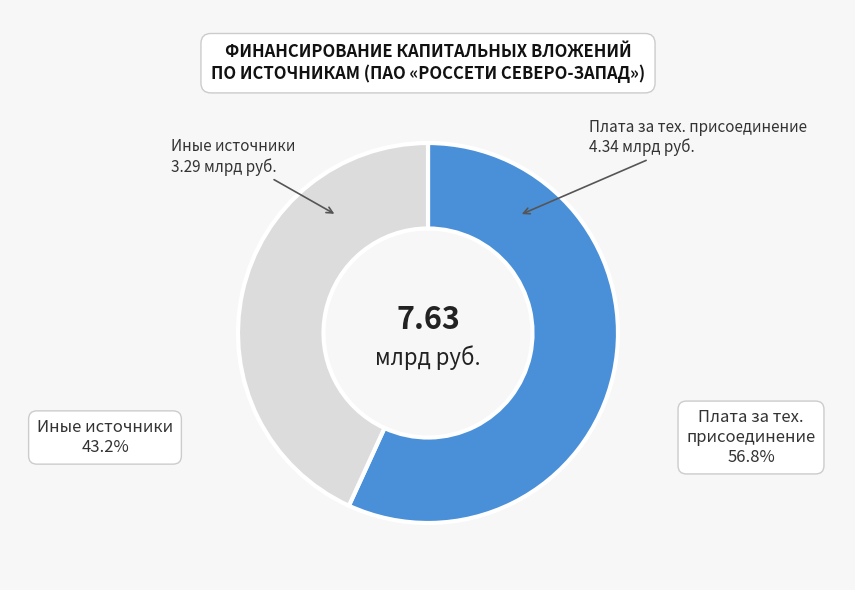

Which slice is the largest?

Плата за тех. присоединение